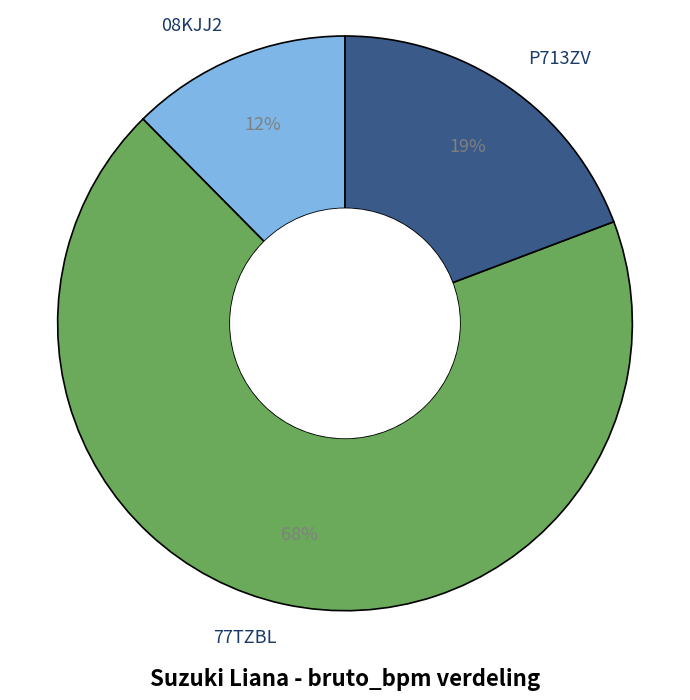

To the nearest percent, what portion does P713ZV represent?

19%